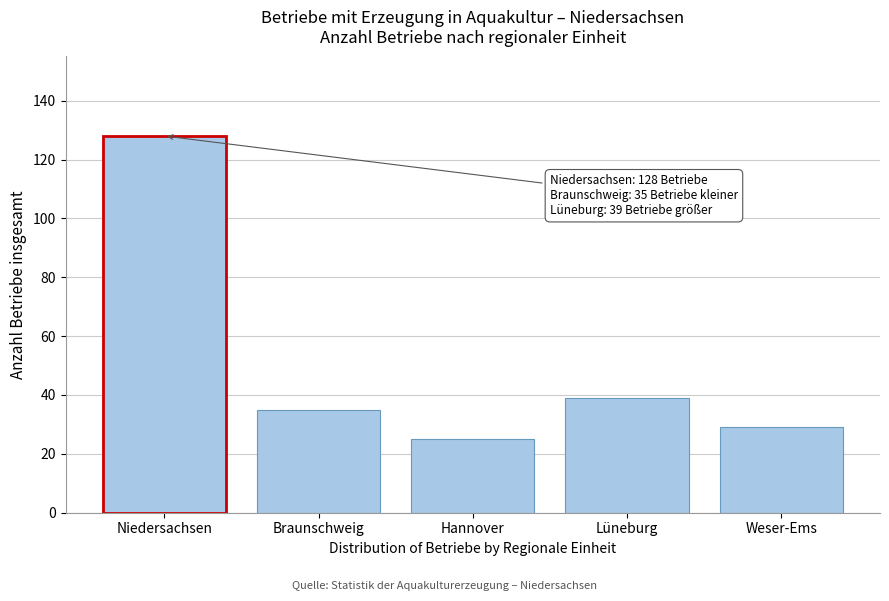

Reading right to left, list all the values displayed in this chart.

29	39	25	35	128